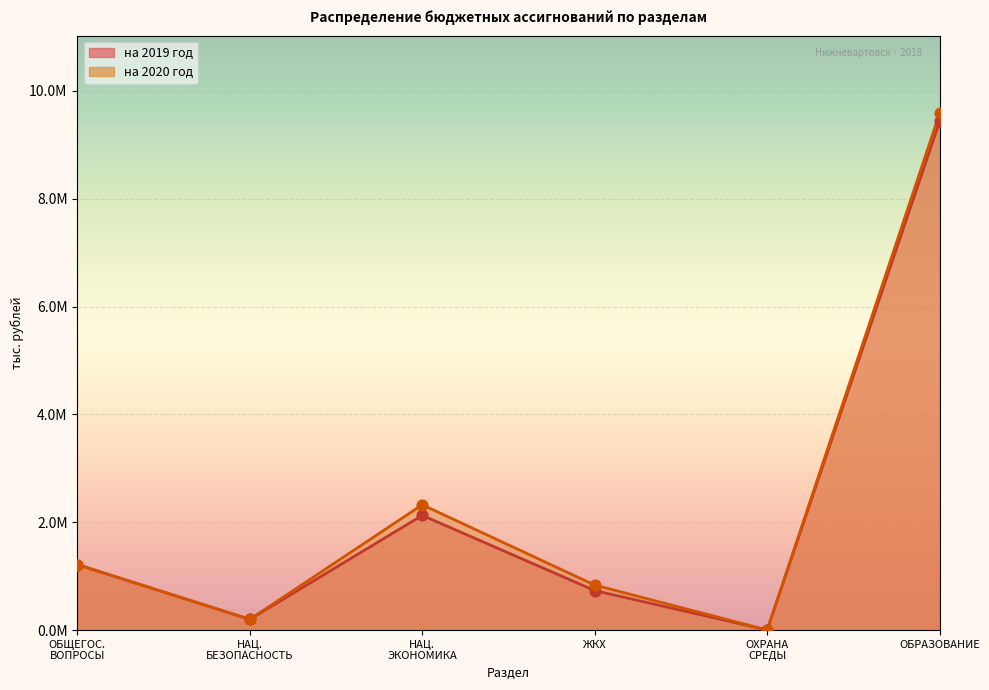

Is the value of на 2020 год at ОХРАНА СРЕДЫ greater than the value of на 2019 год at ОХРАНА СРЕДЫ?

No